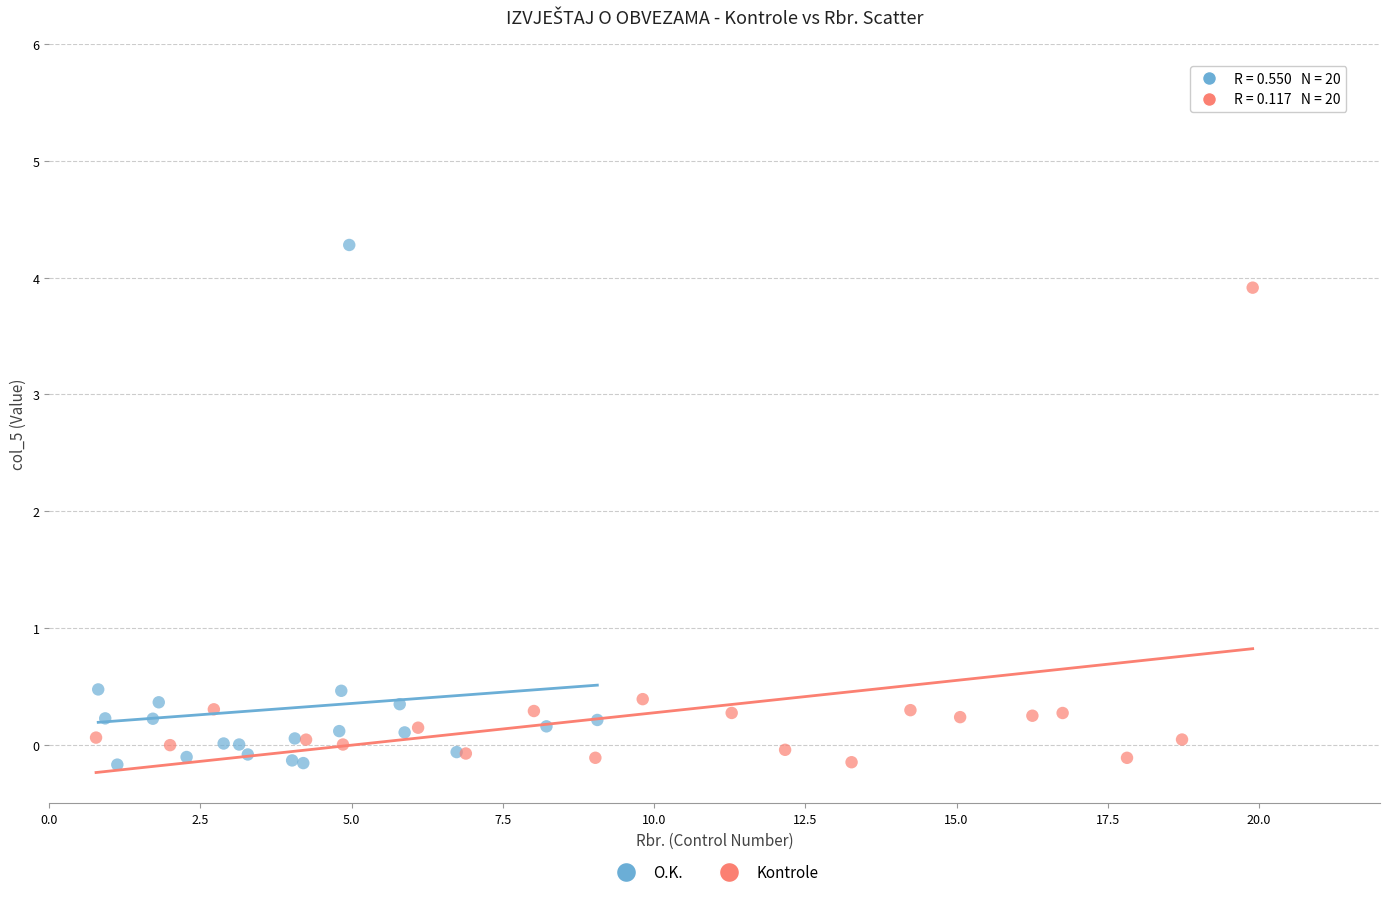

Which series reaches the maximum Y coordinate?

O.K.